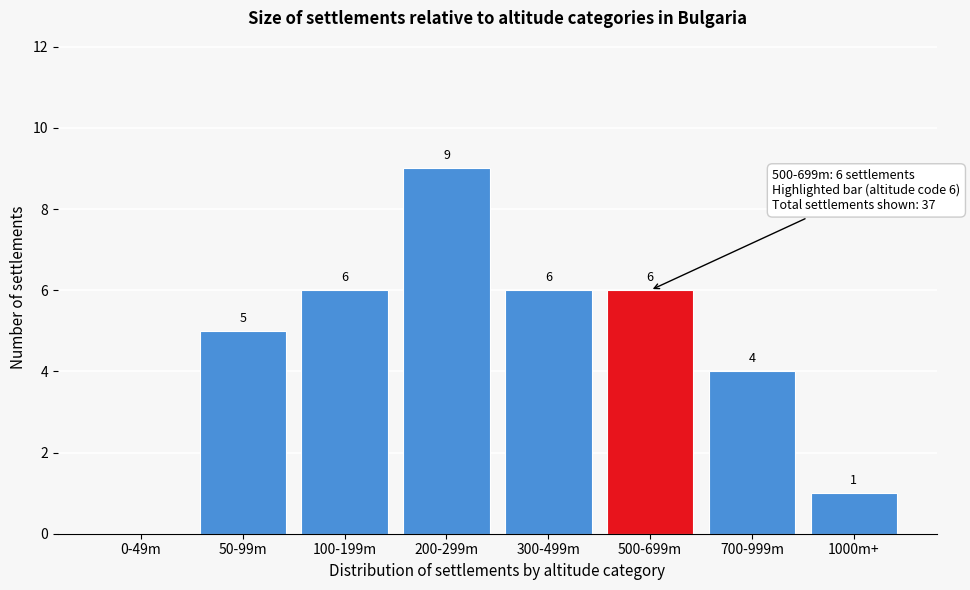

Reading left to right, what are all the values shown in this chart?

0-49m=0	50-99m=5	100-199m=6	200-299m=9	300-499m=6	500-699m=6	700-999m=4	1000m+=1